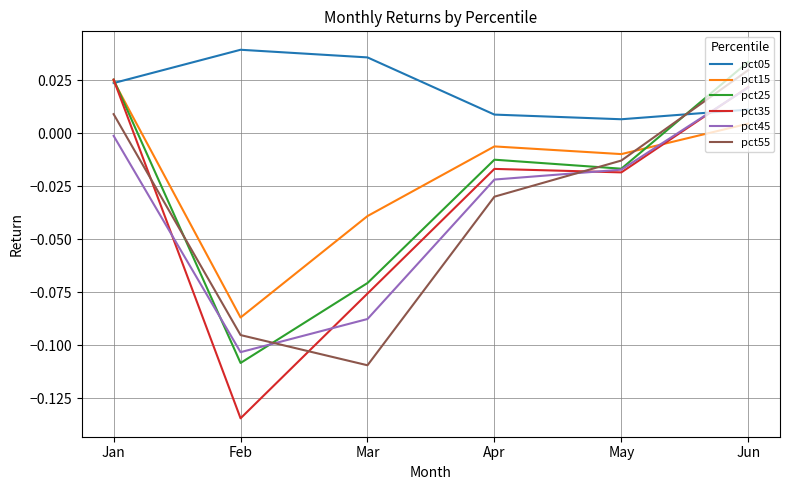

At which label does pct25 reach its peak?

Jun